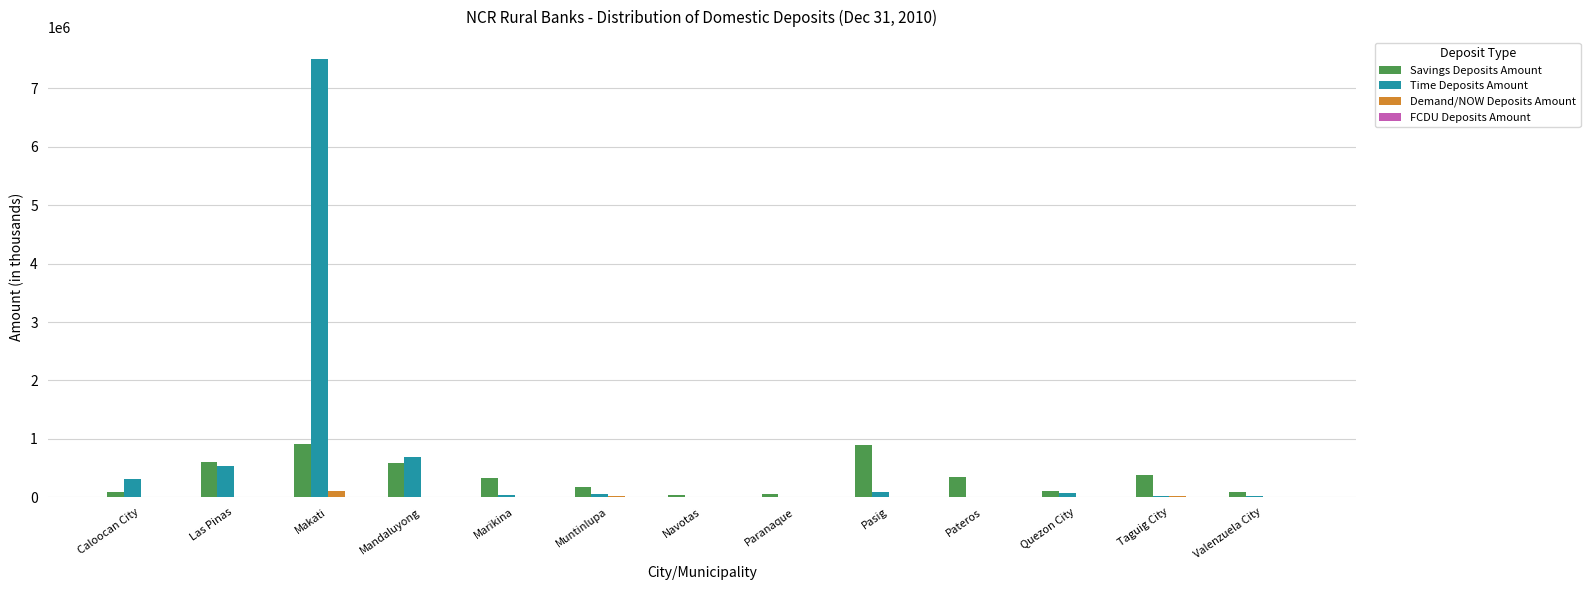

How many groups of bars are there?

13